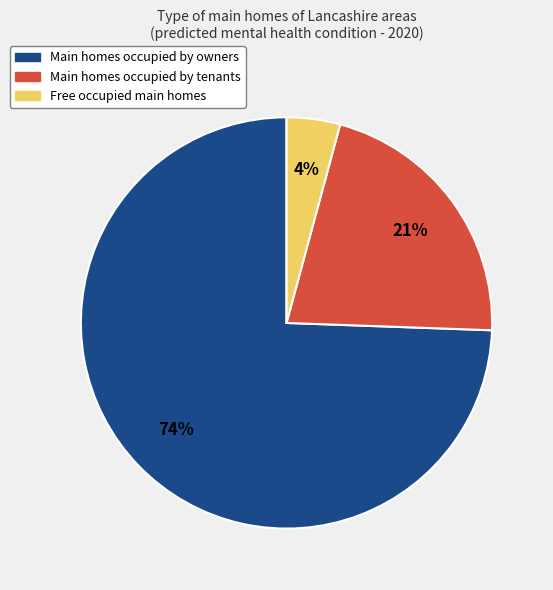

To the nearest percent, what is the average slice percentage?

33%